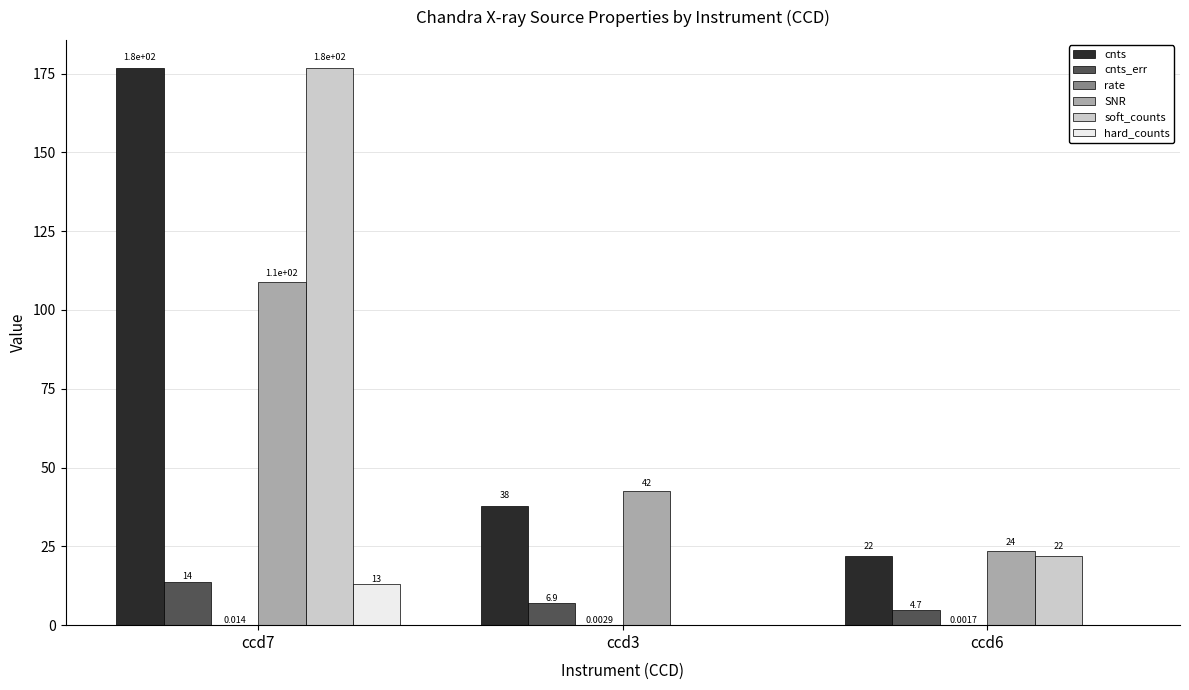

Does the chart contain stacked bars?

No